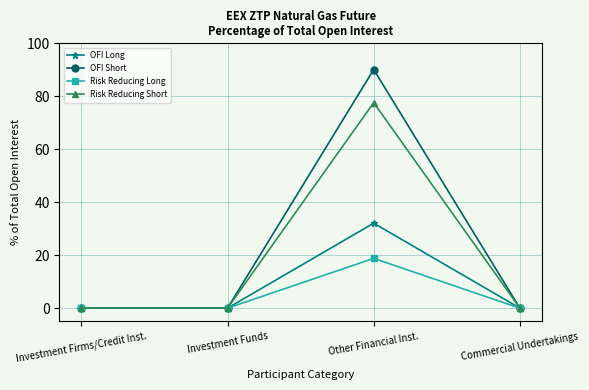

What is the greatest value displayed?

90.1